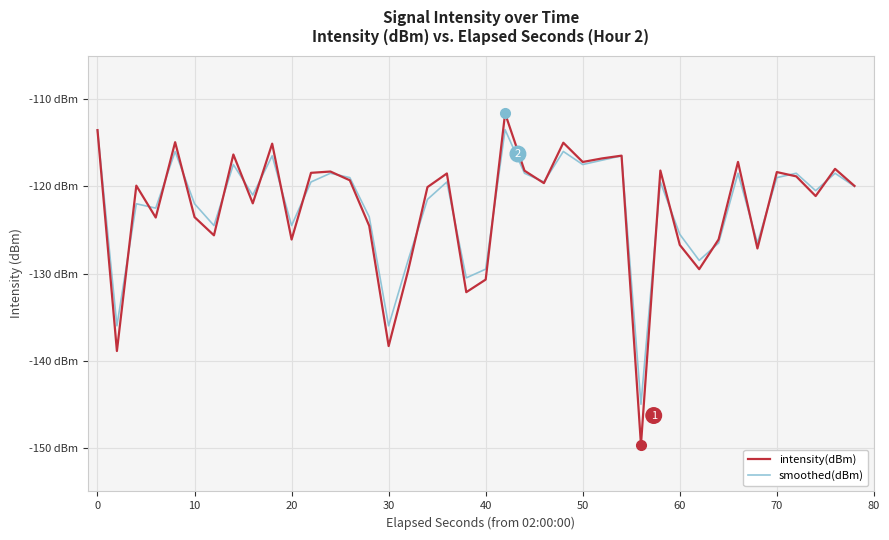

Does the chart have visible grid lines?

Yes